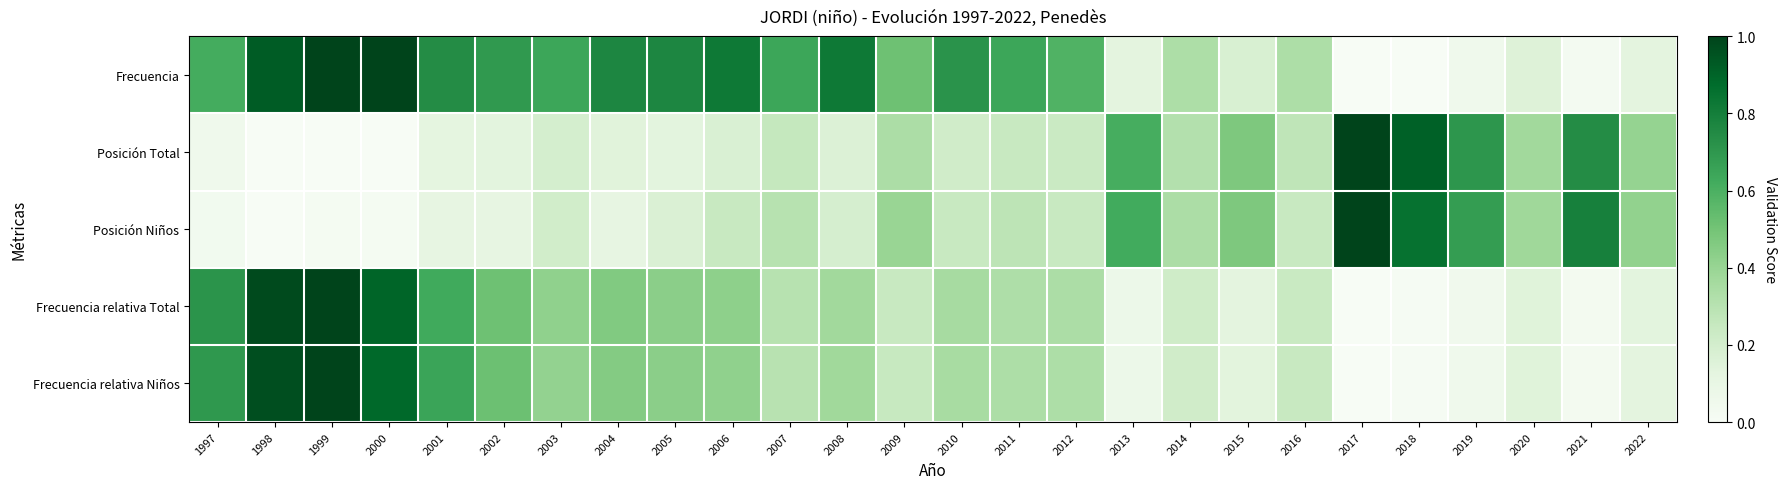

At how many categories does at least one series exceed 0?

26